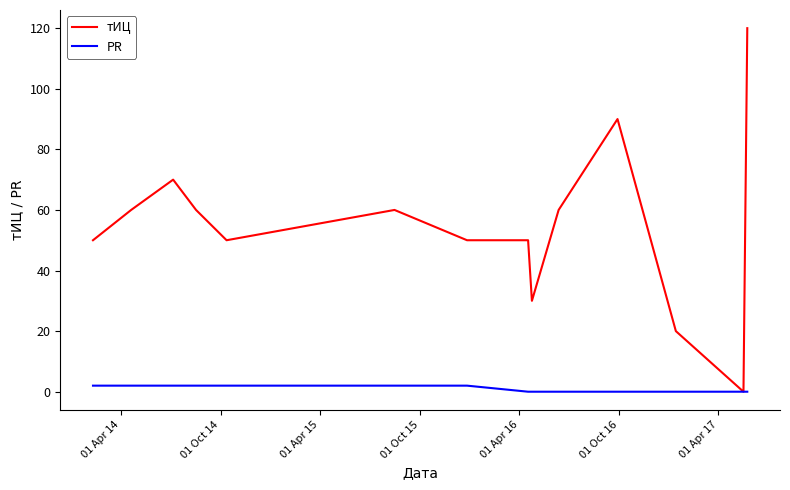

Rank the series by their average value, from lowest to highest.

PR, тИЦ